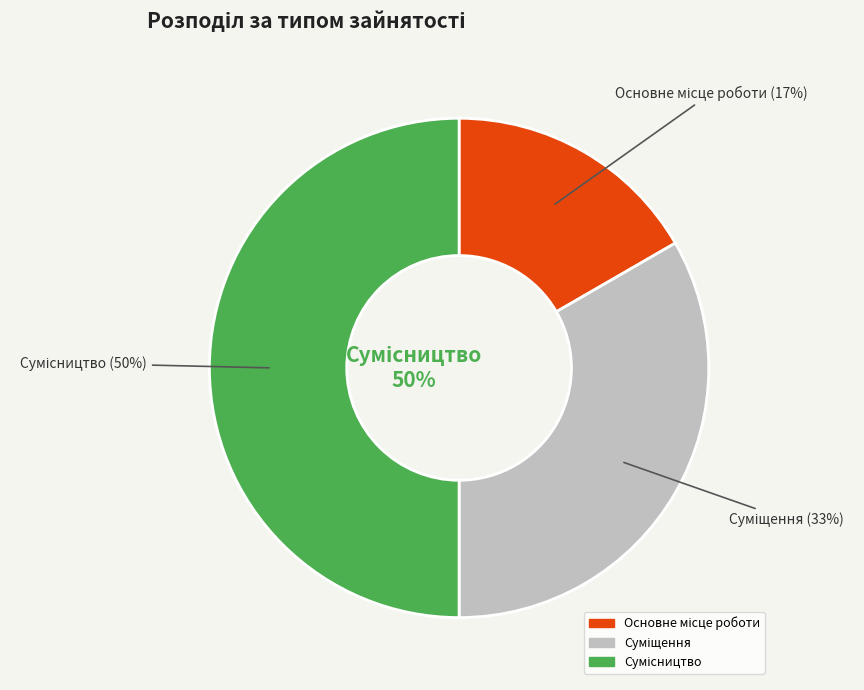

What is the largest slice in the pie chart?

Сумісництво